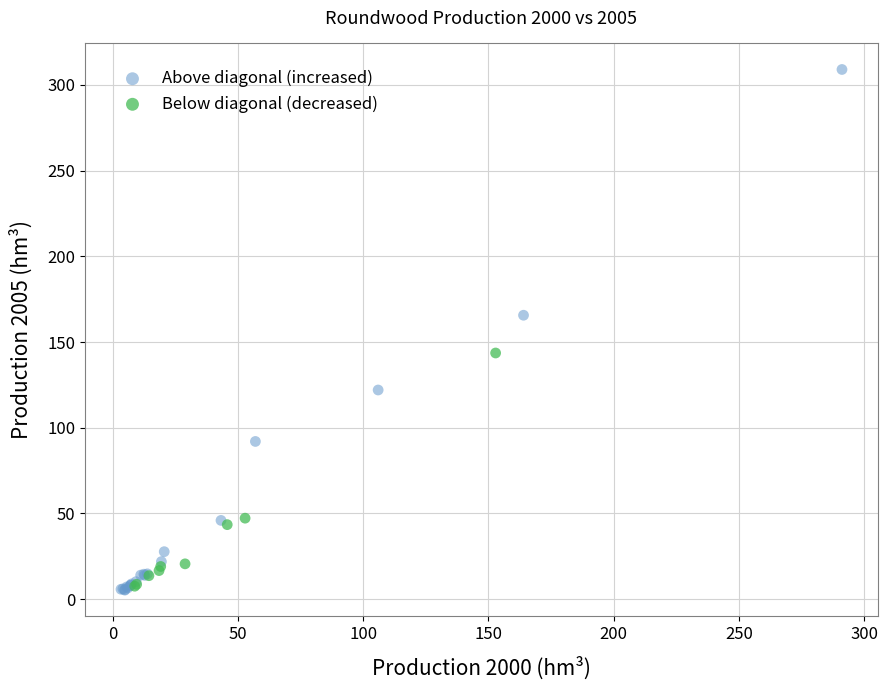

Which series has the widest spread of Y values?

Above diagonal (increased)